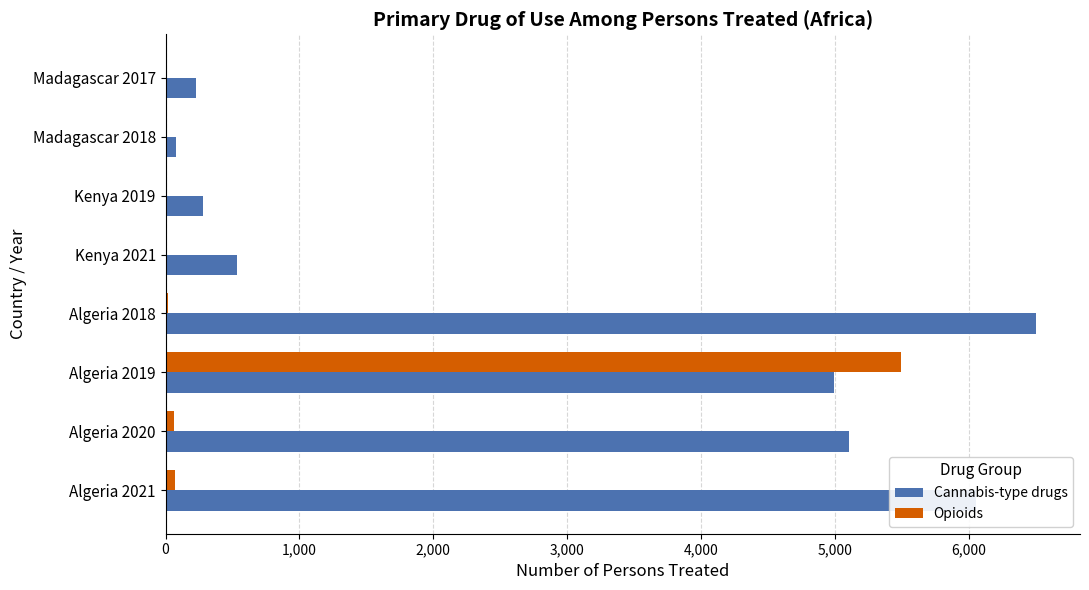

Which series has the largest range (max minus min)?

Cannabis-type drugs